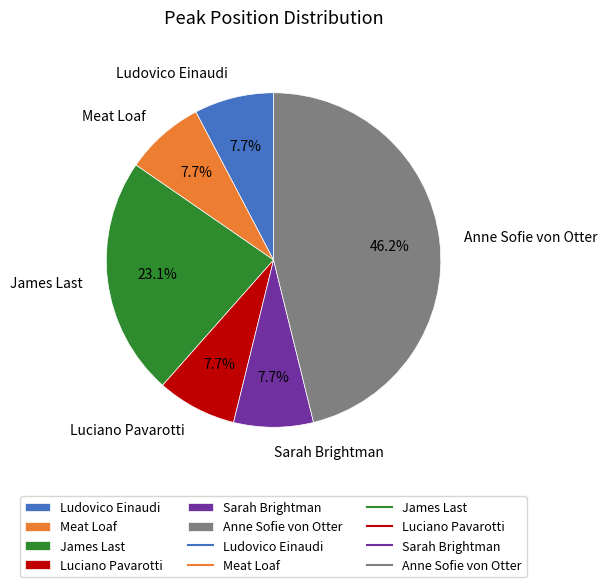

Does Luciano Pavarotti account for over 50% of the chart?

No